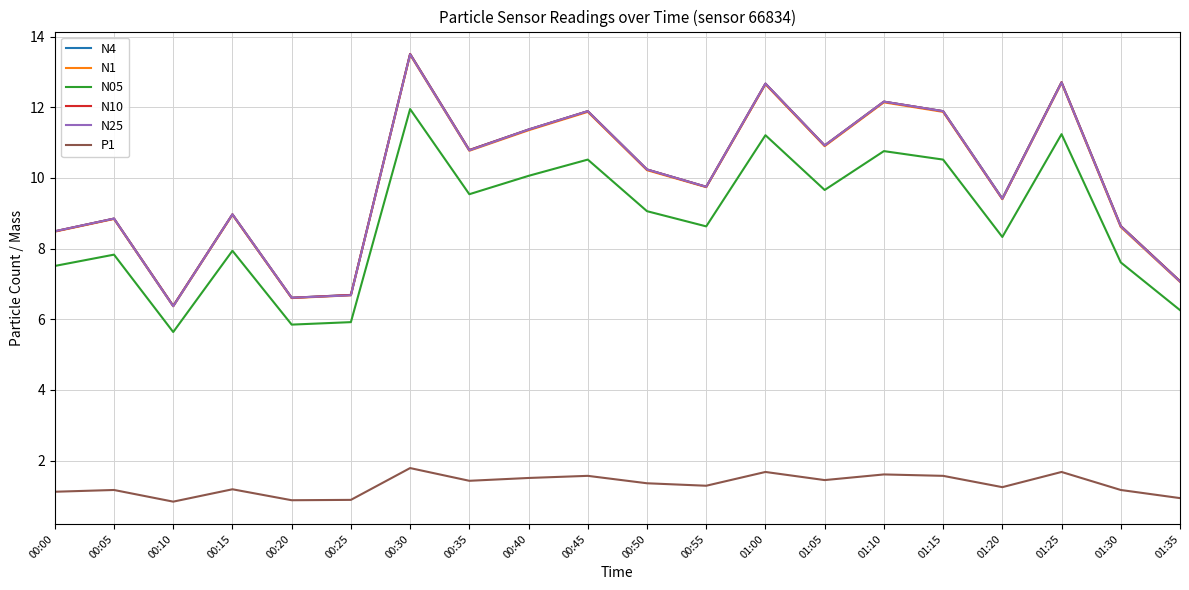

How many lines are shown in the chart?

6